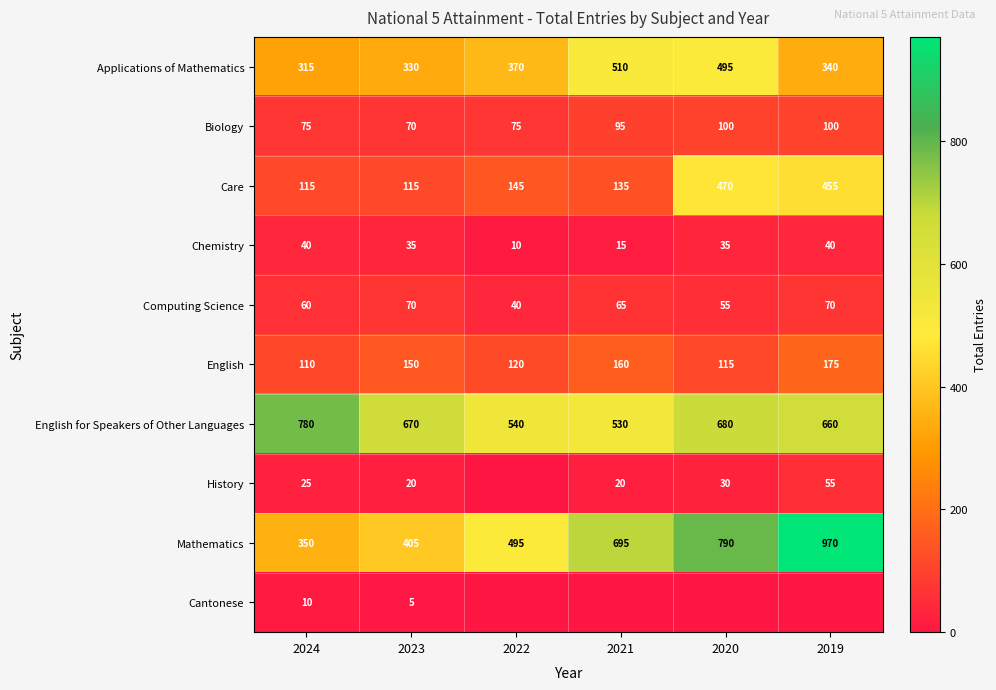

Is the value of Computing Science at 2023 greater than the value of Biology at 2024?

No